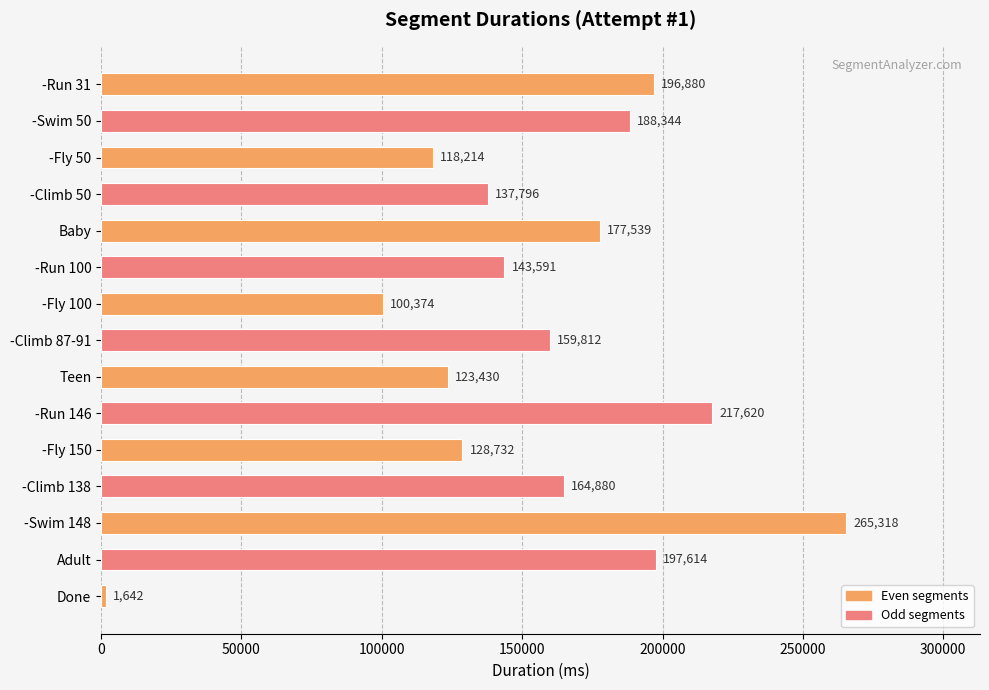

The chart shows a value of 185294 at -Fly 150. True or false?

False